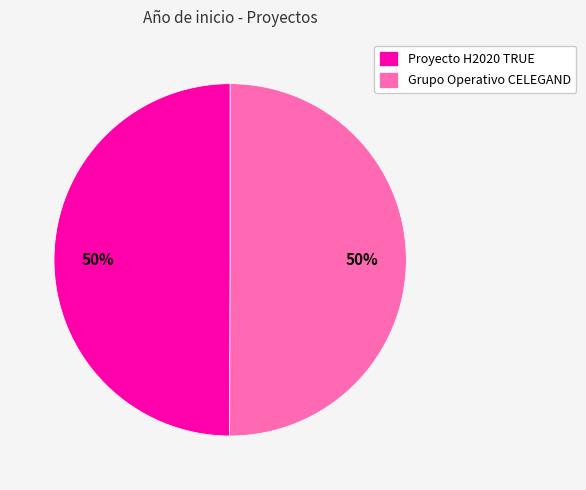

Do Proyecto H2020 TRUE and Grupo Operativo CELEGAND together represent more than half of the pie?

Yes